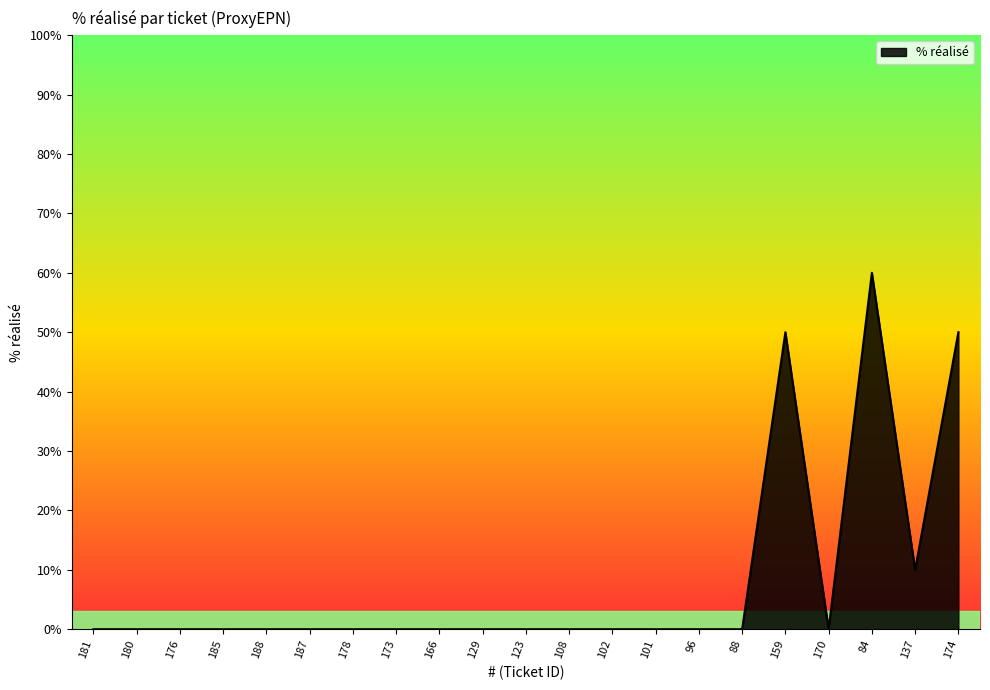

What is the change in value from 188 to 137?

+10